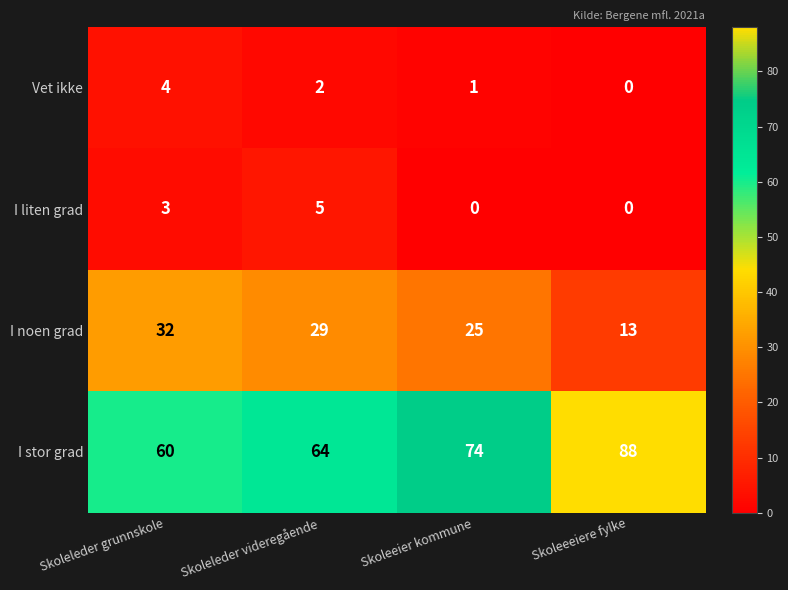

Rank the categories by I noen grad value from highest to lowest.

Skoleleder grunnskole, Skoleleder videregående, Skoleeier kommune, Skoleeeiere fylke